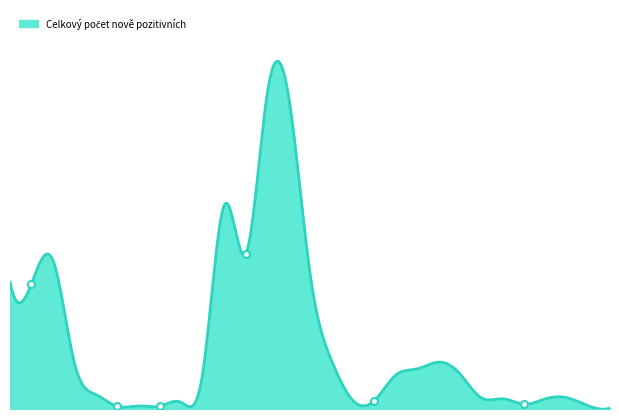

How many interior local valleys (lower than both neighbors) does the data have?

6